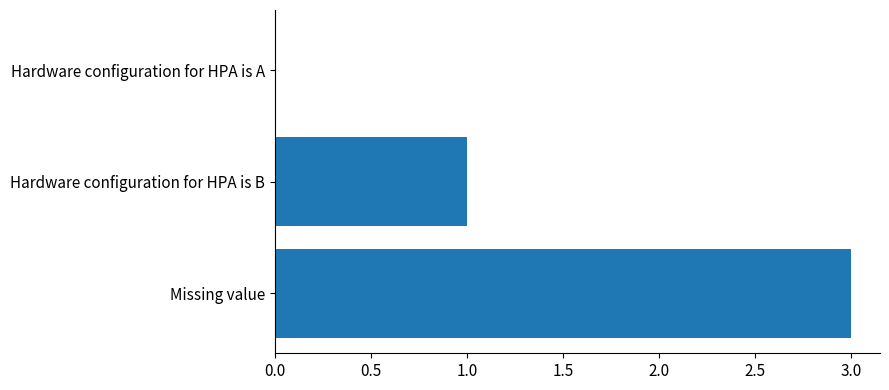

The chart shows a value of 3 at Missing value. True or false?

True